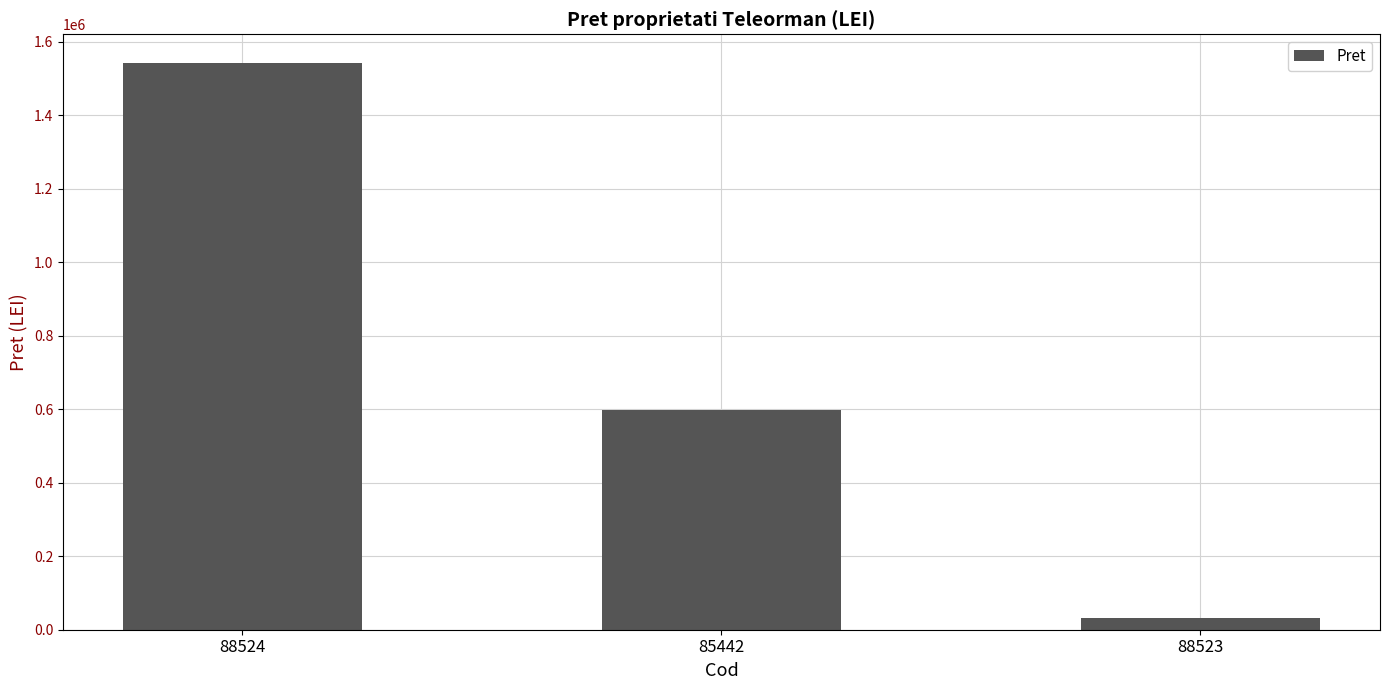

What position from the right is 88523?

1